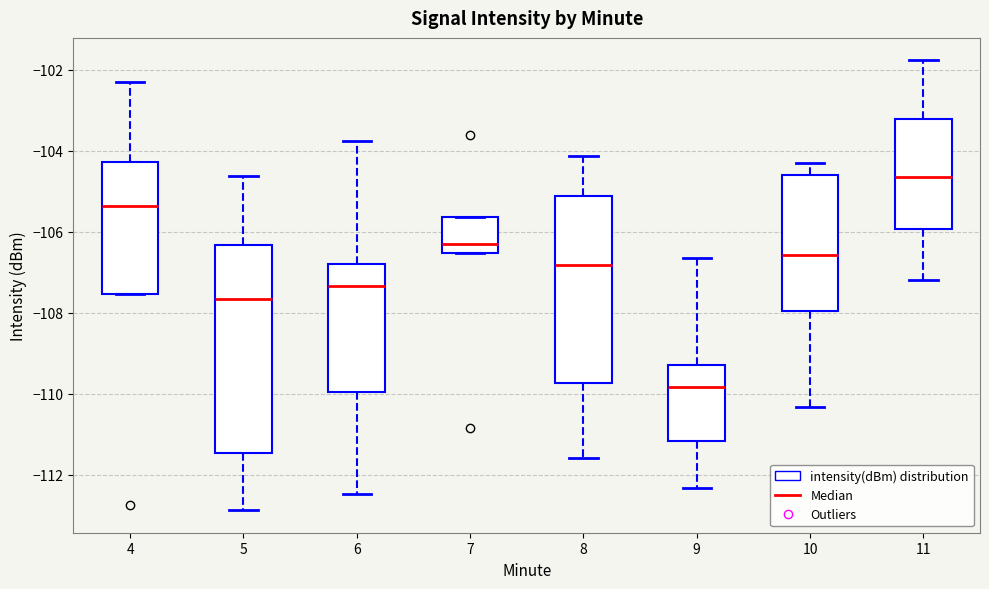

Reading left to right, transcribe this box plot: for each box, give where its median line is, the range the box spans, and where its two whiskers end, as read against the y-axis. The values are not printed on the chart, so give them approximately, as read against the axis.

4: median -105.4, box -107.6 to -104.2, whiskers -107.6 to -102.4
5: median -107.6, box -111.4 to -106.4, whiskers -112.8 to -104.6
6: median -107.4, box -110.0 to -106.8, whiskers -112.4 to -103.8
7: median -106.4, box -106.6 to -105.6, whiskers -106.6 to -105.6
8: median -106.8, box -109.8 to -105.2, whiskers -111.6 to -104.2
9: median -109.8, box -111.2 to -109.2, whiskers -112.4 to -106.6
10: median -106.6, box -108.0 to -104.6, whiskers -110.4 to -104.2
11: median -104.6, box -106.0 to -103.2, whiskers -107.2 to -101.8